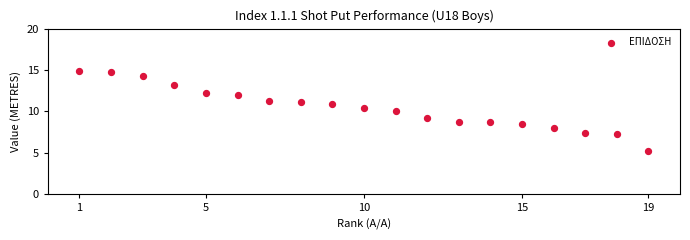

What is the range of X values (max minus min)?

18.0